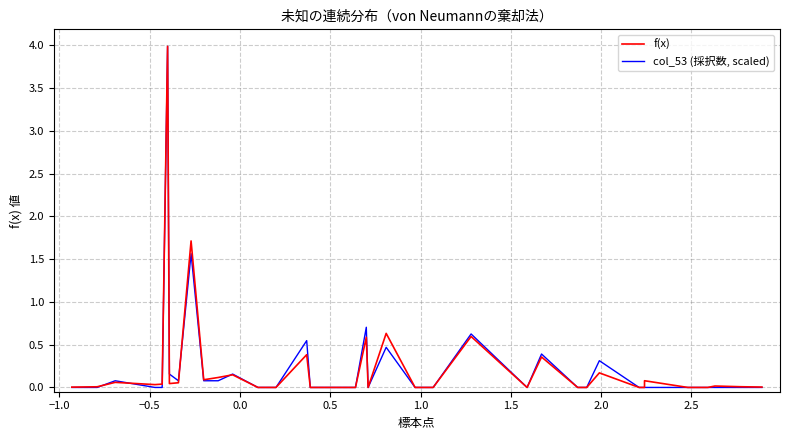

How many lines are shown in the chart?

2